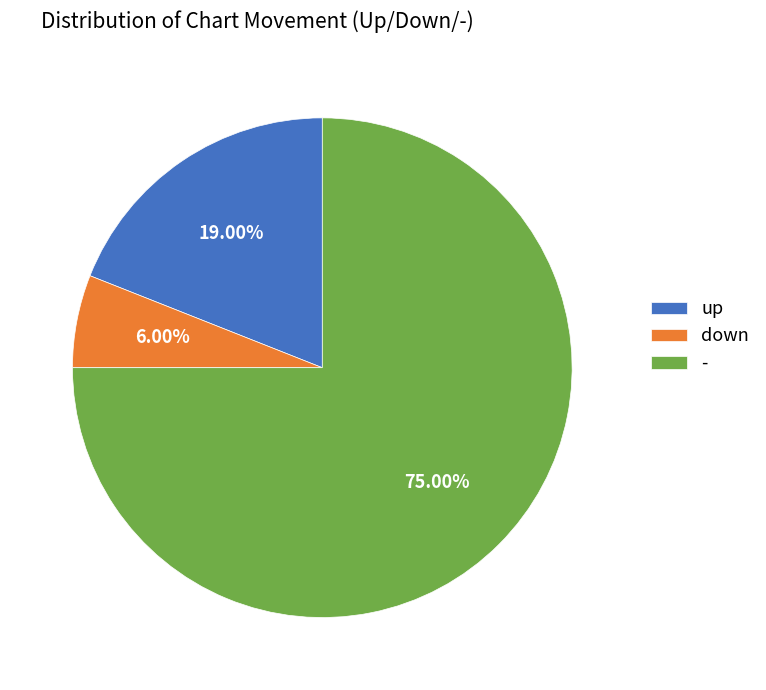

To the nearest percent, what portion does up represent?

19%